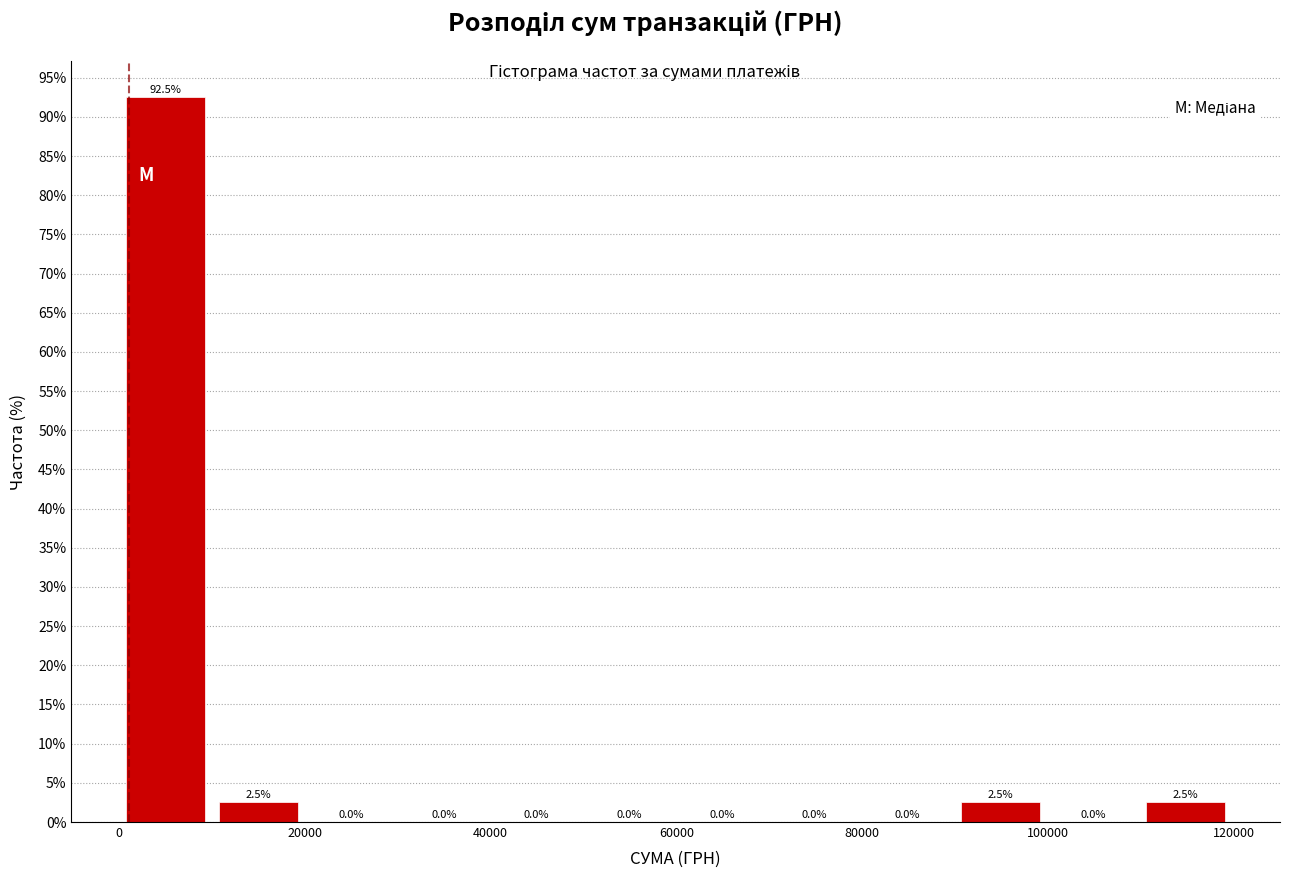

Over which range of the x-axis is the bar tallest?

0 to 10000